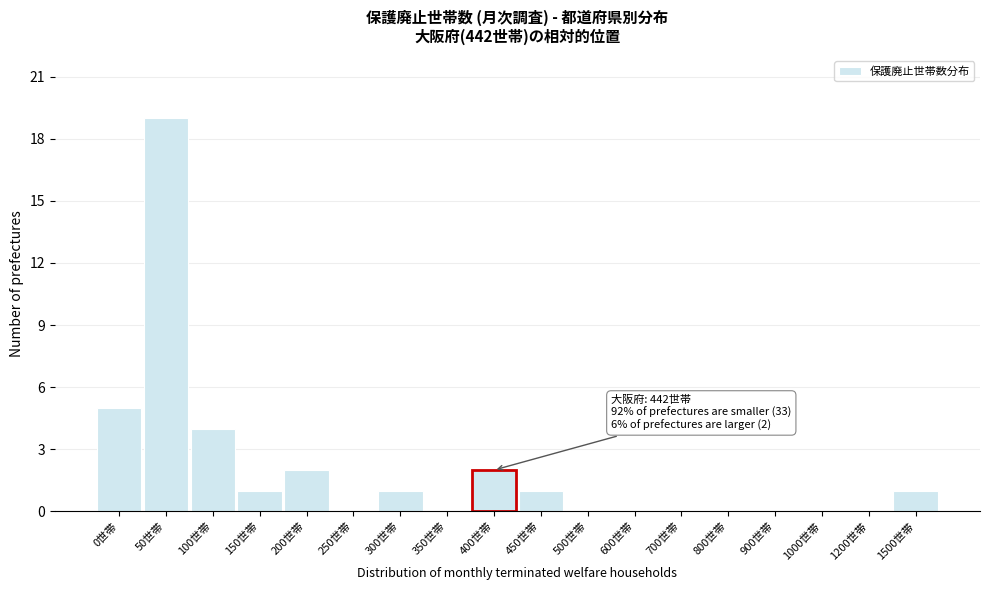

Reading left to right, what are all the values shown in this chart?

0世帯=5	50世帯=19	100世帯=4	150世帯=1	200世帯=2	250世帯=0	300世帯=1	350世帯=0	400世帯=2	450世帯=1	500世帯=0	600世帯=0	700世帯=0	800世帯=0	900世帯=0	1000世帯=0	1200世帯=0	1500世帯=1